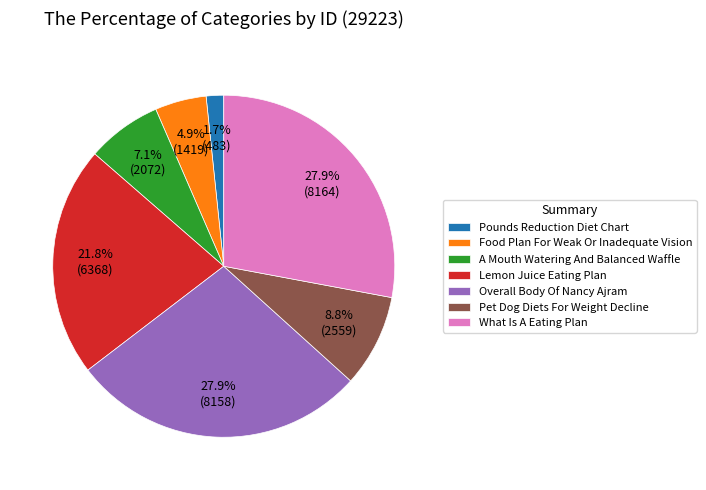

Is the sum of Lemon Juice Eating Plan and Food Plan For Weak Or Inadequate Vision greater than half?

No